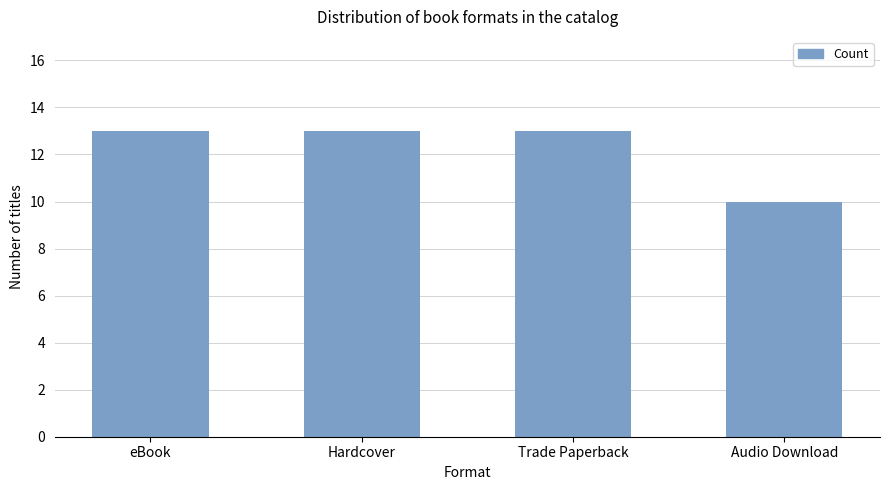

Which has a higher value, Audio Download or eBook?

eBook